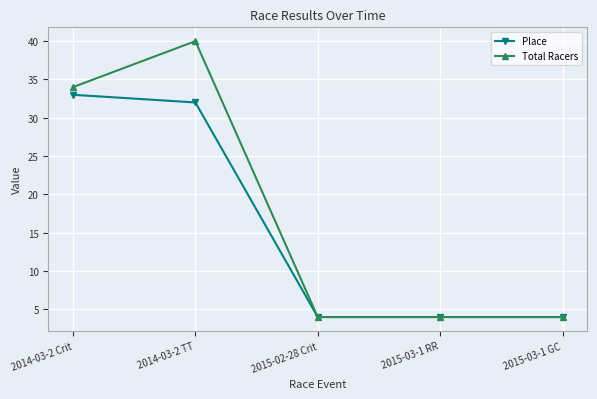

What is the value of the Place point at the 5th from the left?

4